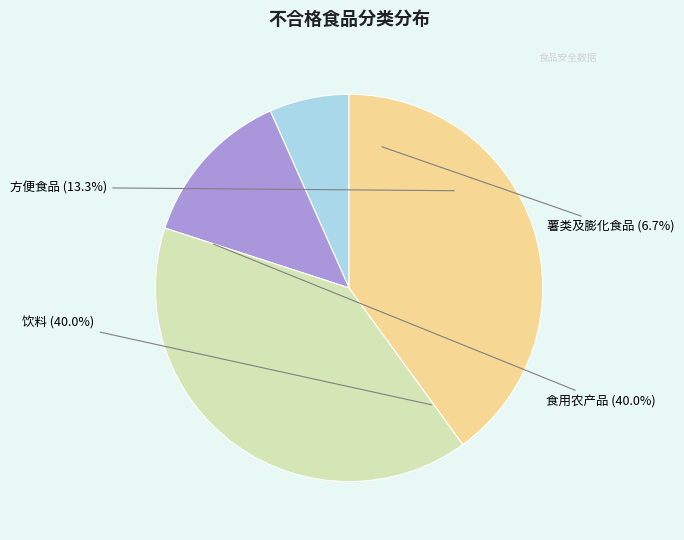

The 薯类及膨化食品 slice represents 19% of the pie. True or false?

False